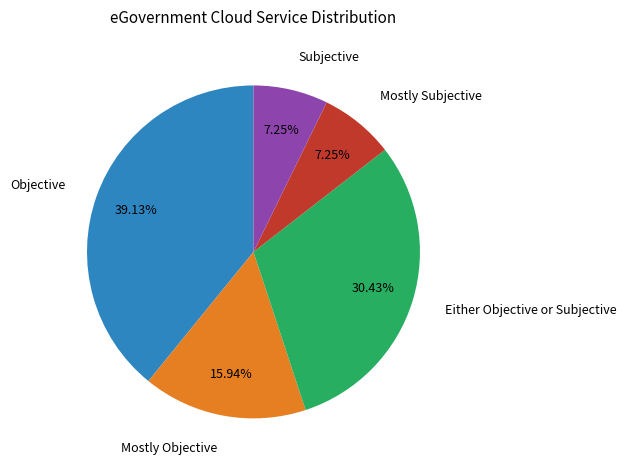

What is the largest slice in the pie chart?

Objective